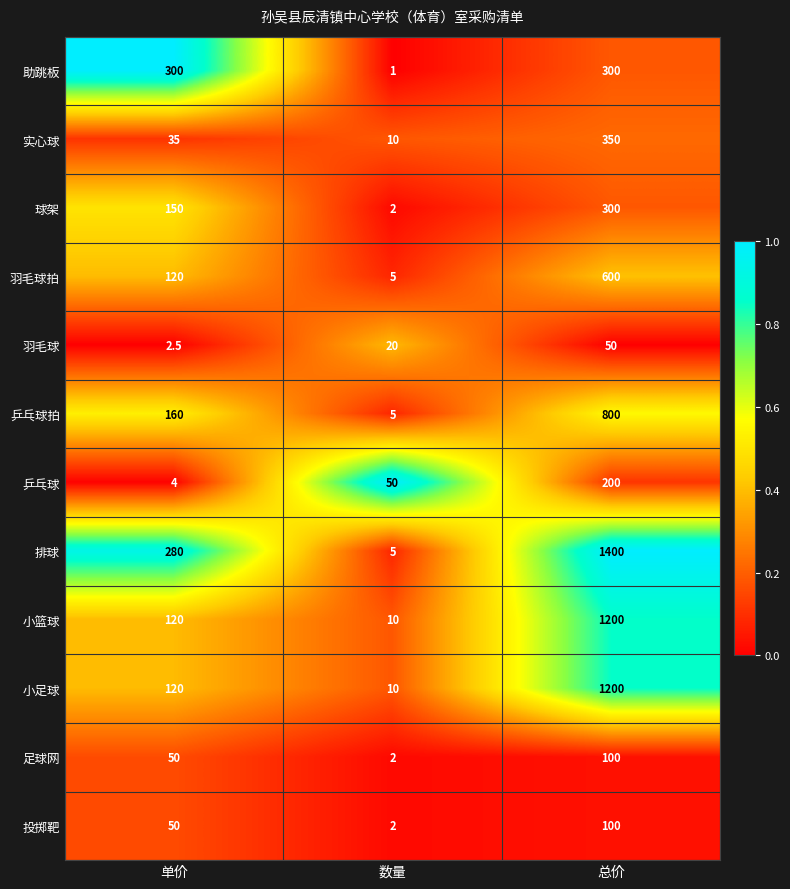

How many series are shown in this chart?

12